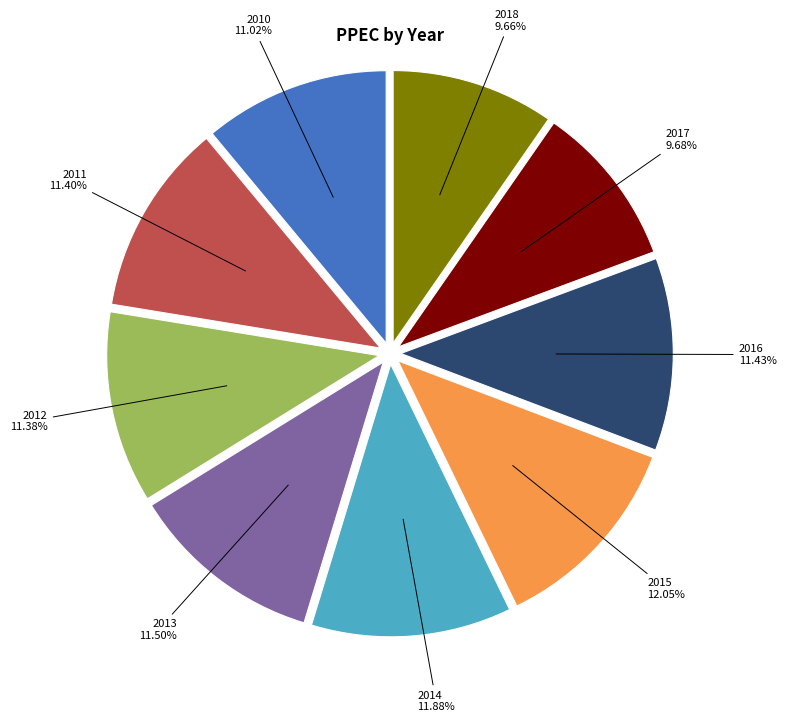

Combined, what portion of the pie is 2015 and 2016?

23.5%